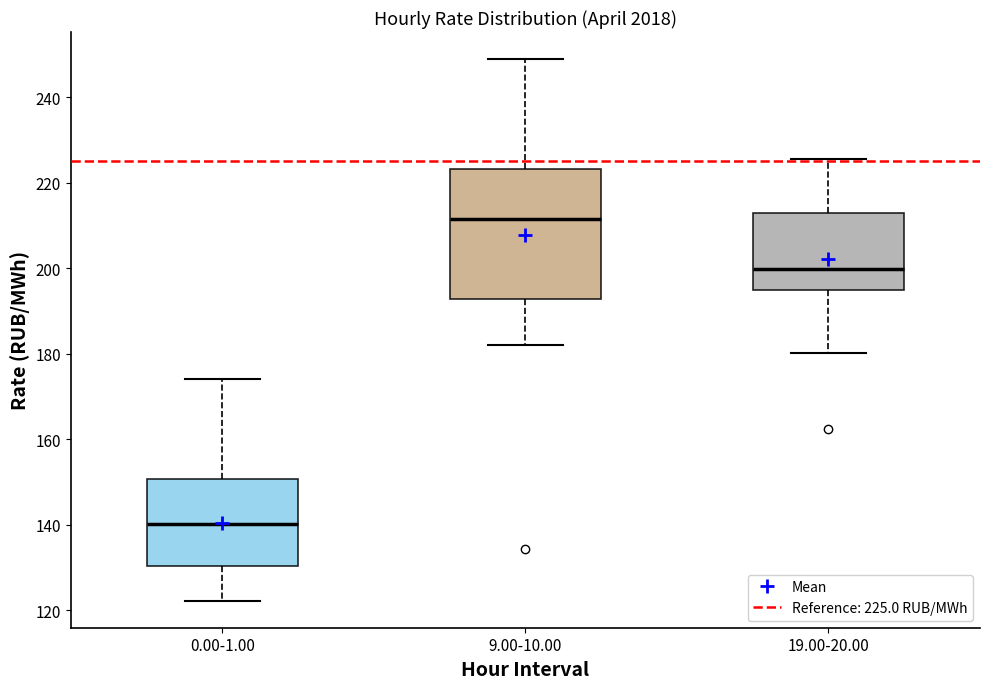

Which box has the lowest median line?

0.00-1.00